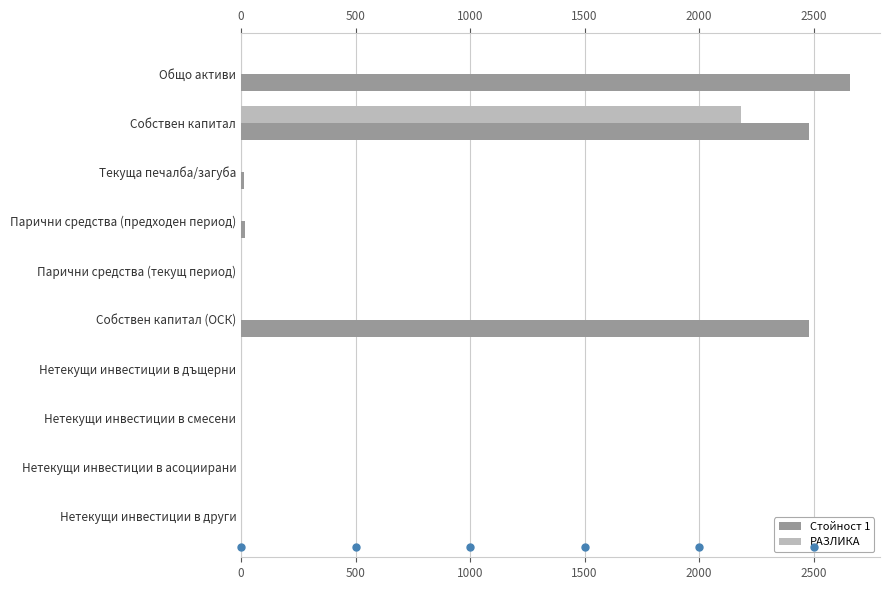

What are all the series names shown in the legend?

Стойност 1, РАЗЛИКА